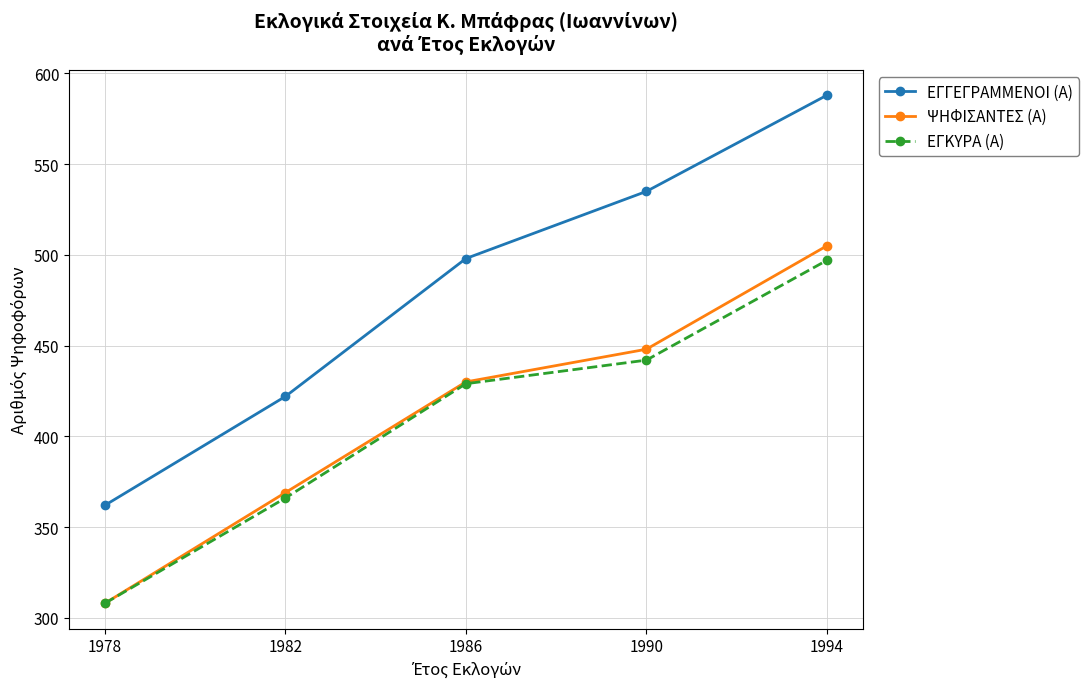

True or false: ΕΓΓΕΓΡΑΜΜΕΝΟΙ (Α) and ΨΗΦΙΣΑΝΤΕΣ (Α) cross at least once.

False